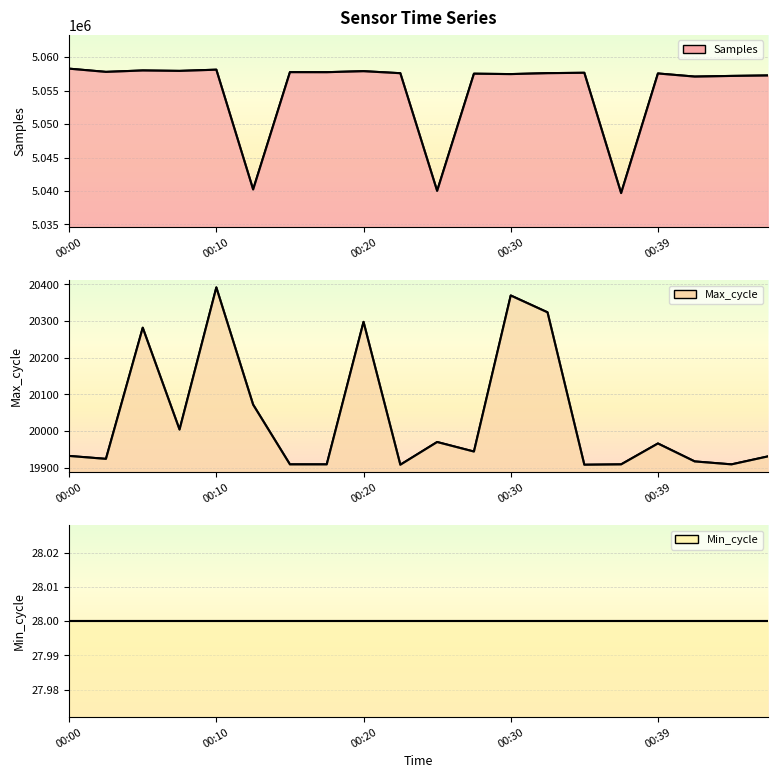

At how many categories does at least one series exceed 3772101?

20